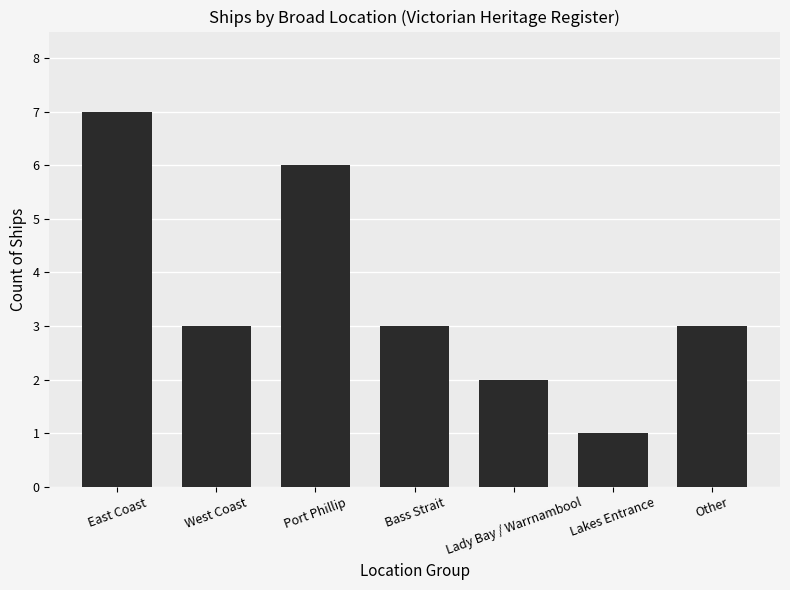

How many values are between 2 and 6?

5